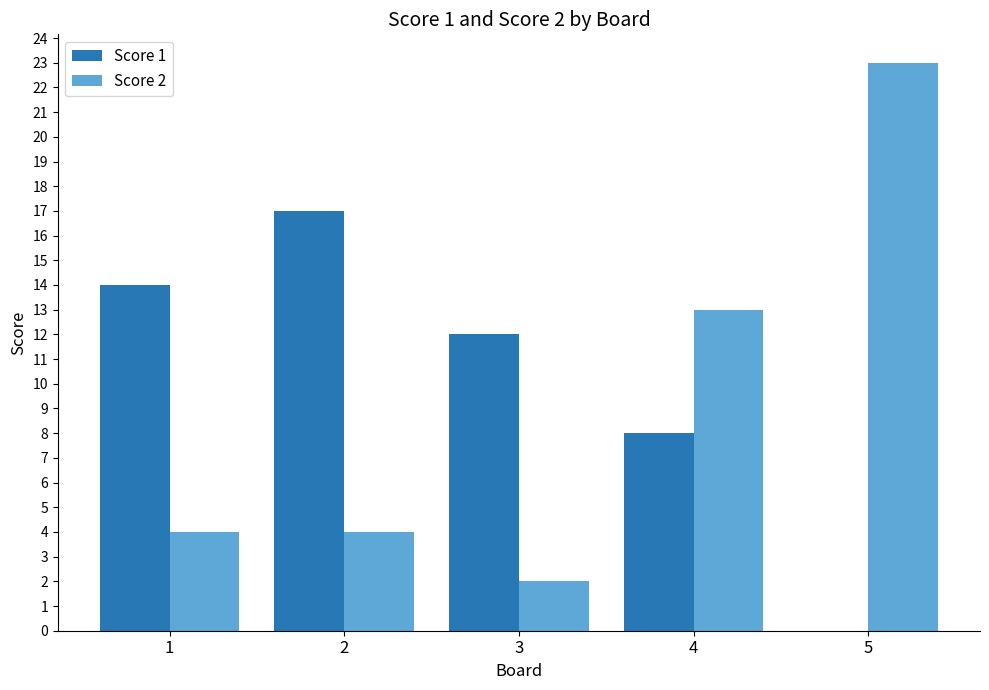

True or false: Score 2 has a value of 4 at 2.

True